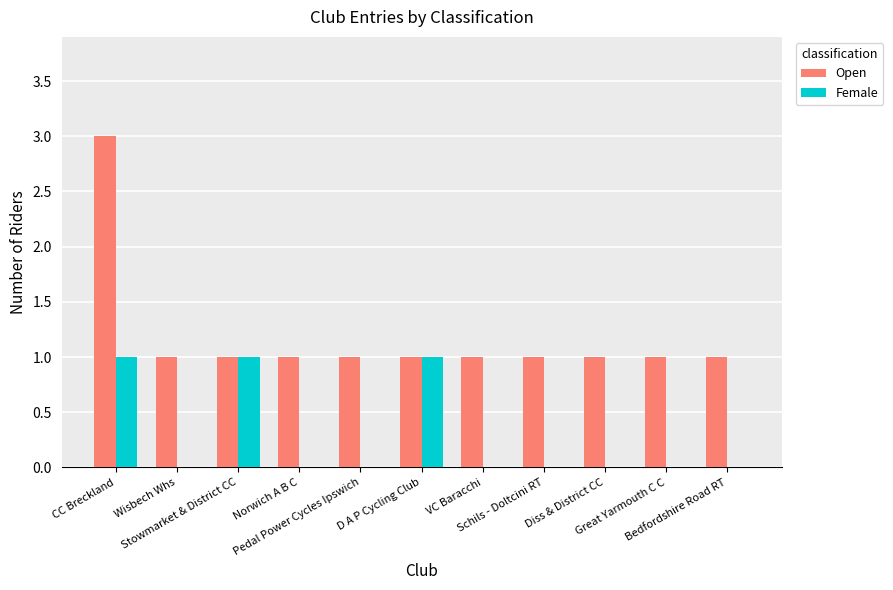

What is the maximum value shown in the chart?

3